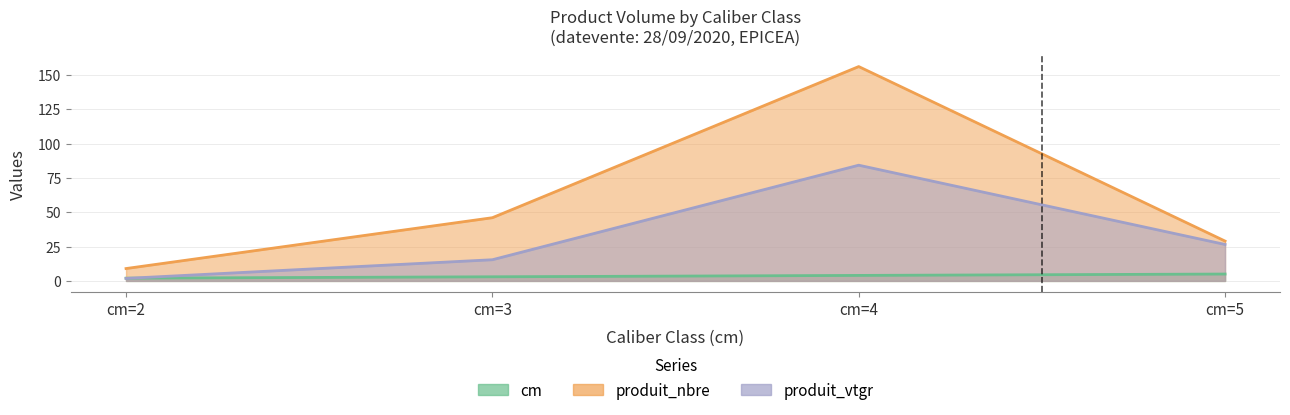

How many data points does each series have?

4